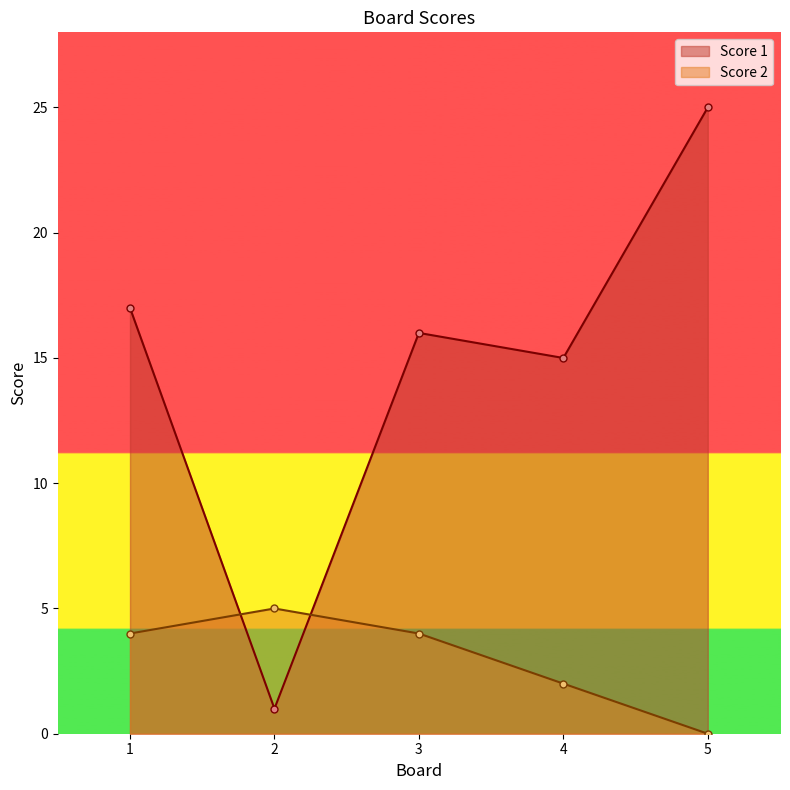

The Score 2 series shows 4 at 1. True or false?

True